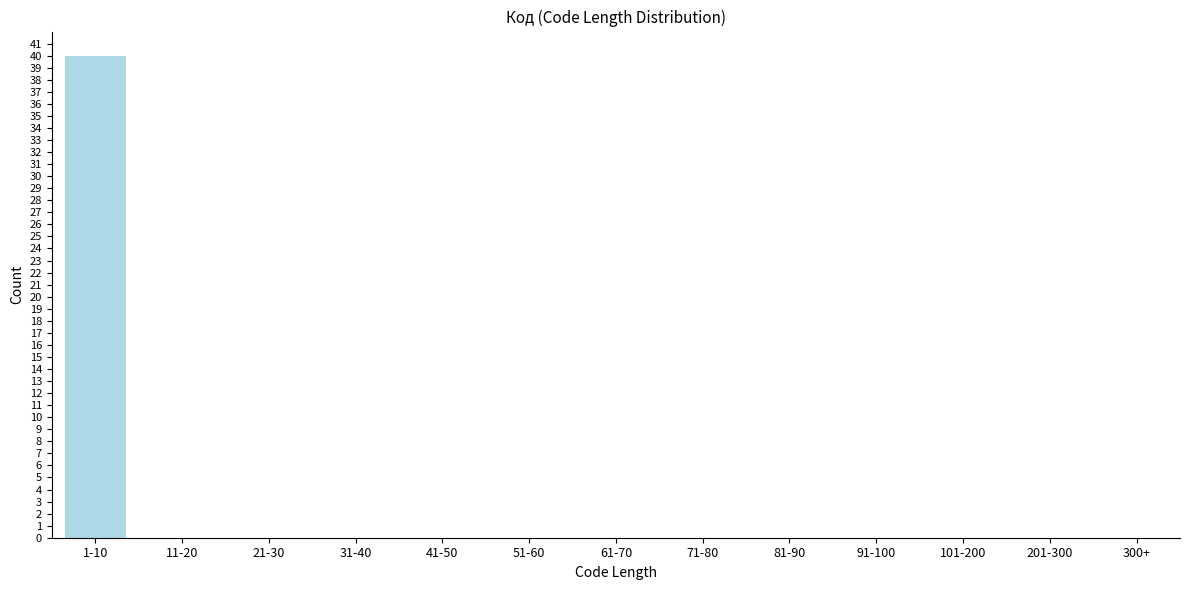

Reading right to left, what are all the values shown in this chart?

300+=0	201-300=0	101-200=0	91-100=0	81-90=0	71-80=0	61-70=0	51-60=0	41-50=0	31-40=0	21-30=0	11-20=0	1-10=40